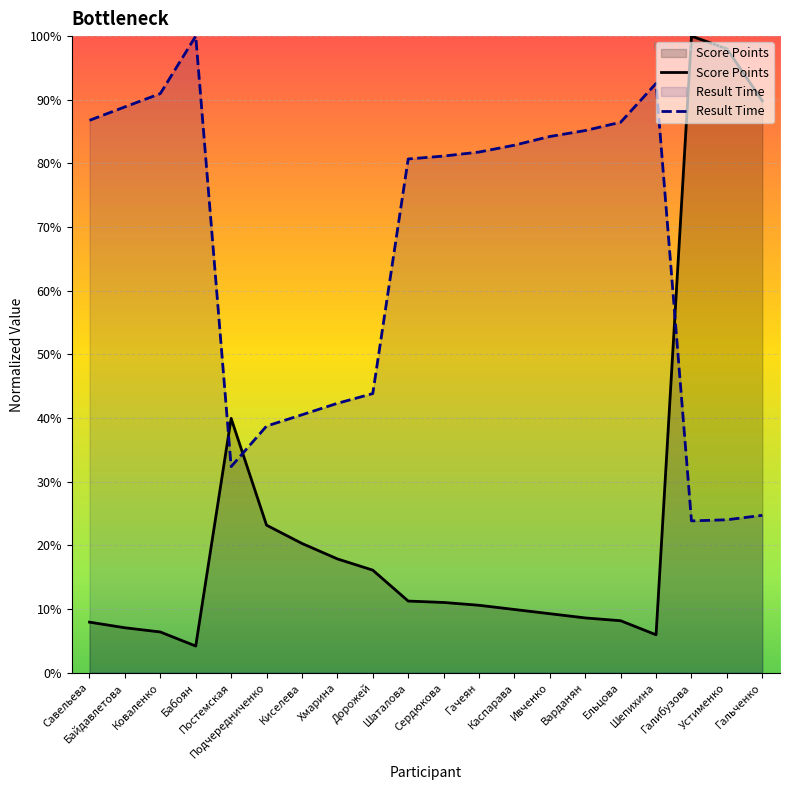

What is the highest value of the Score Points series?

1.0